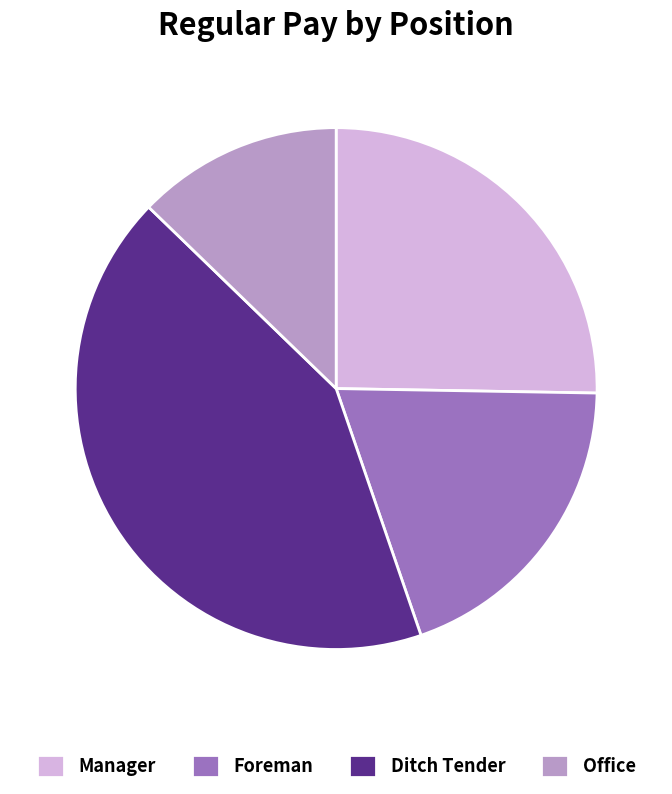

How many slices are in this pie chart?

4